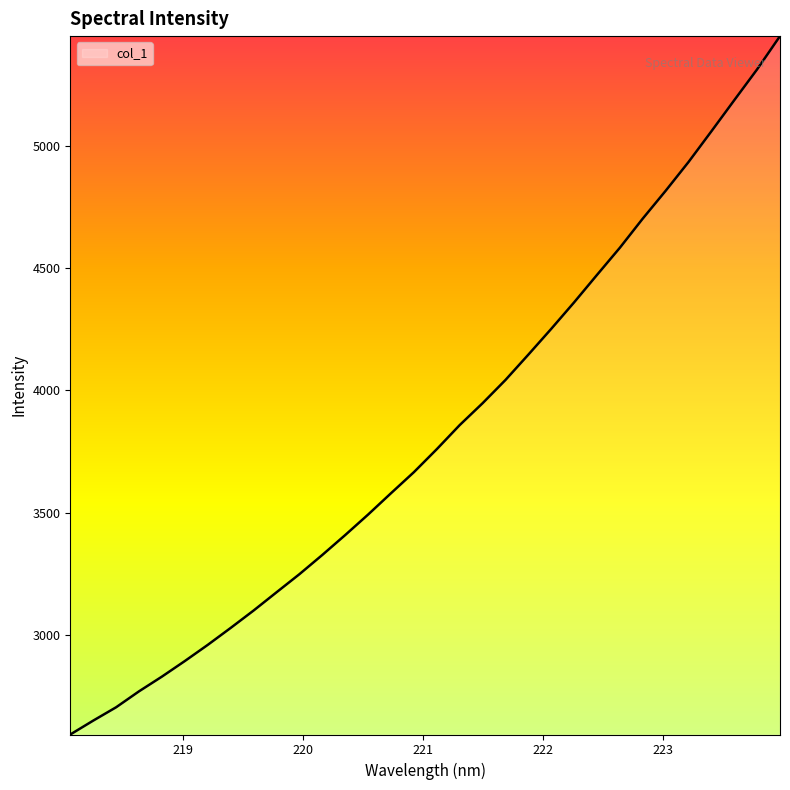

What is the smallest value displayed?

2595.0